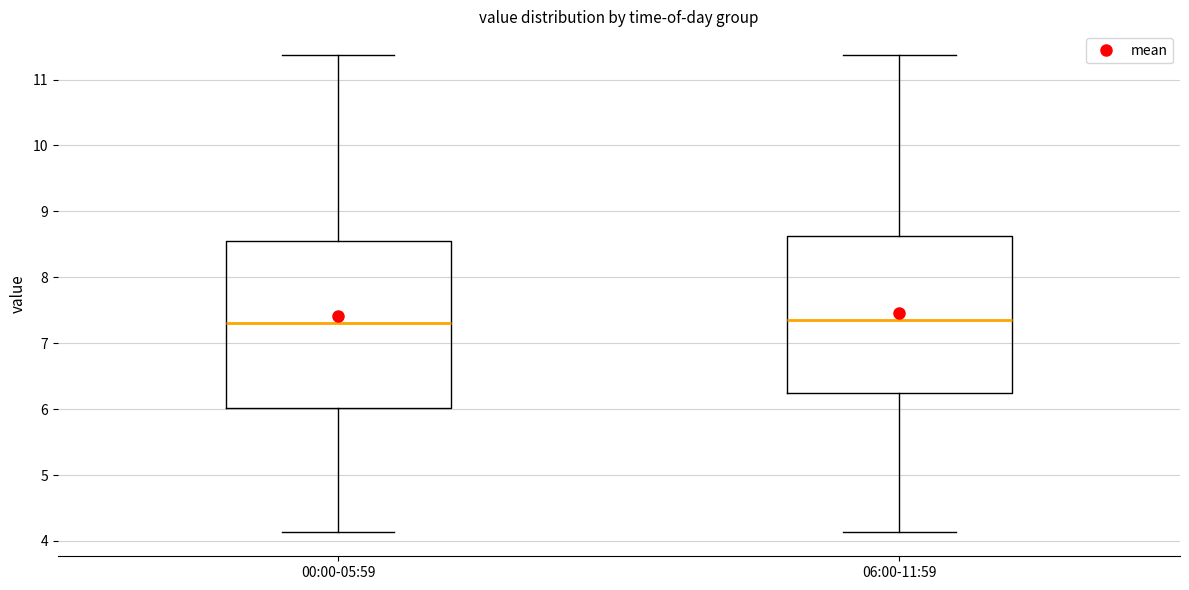

Reading left to right, transcribe this box plot: for each box, give where its median line is, the range the box spans, and where its two whiskers end, as read against the y-axis. The values are not printed on the chart, so give them approximately, as read against the axis.

00:00-05:59: median 7.3, box 6.0 to 8.6, whiskers 4.1 to 11.4
06:00-11:59: median 7.4, box 6.2 to 8.6, whiskers 4.1 to 11.4